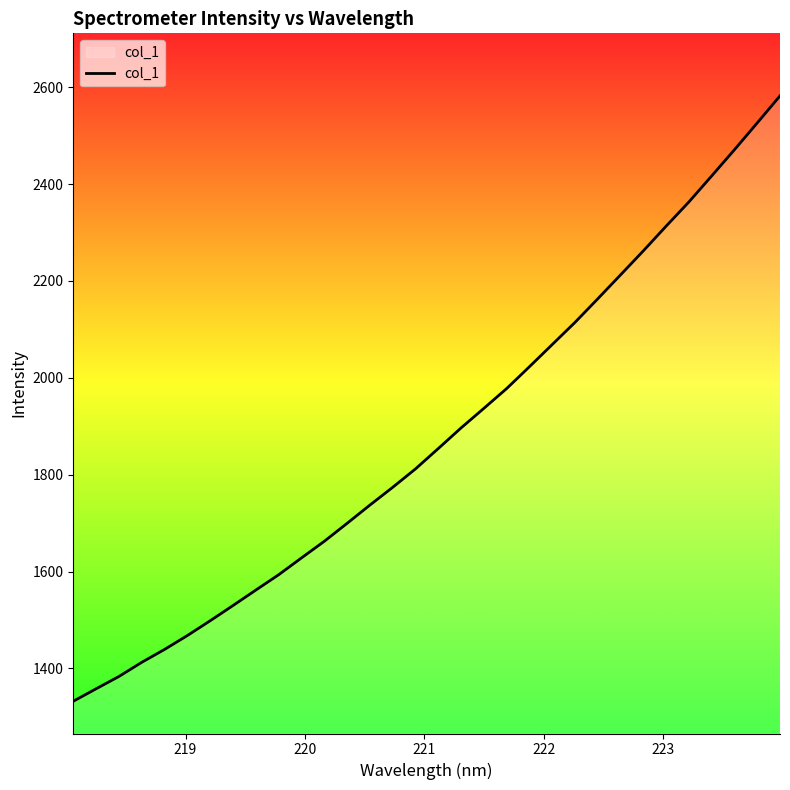

What is the difference between the maximum and minimum values?

1249.9